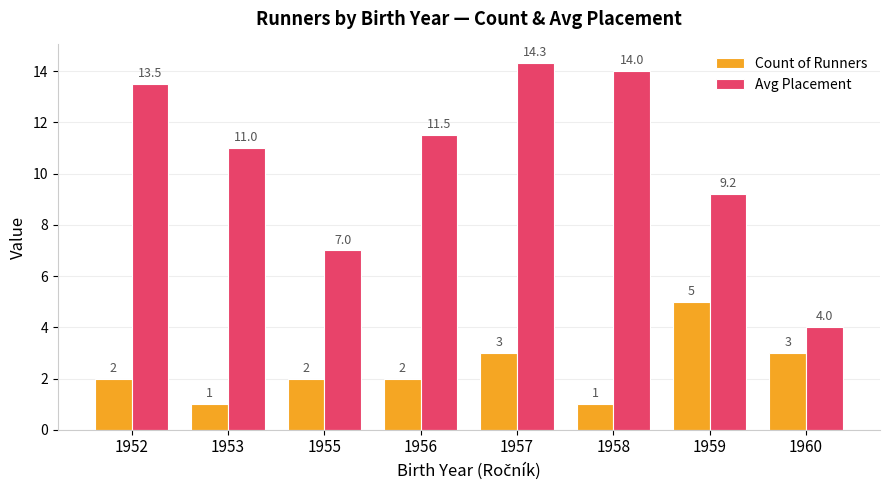

What is the value of the Avg Placement bar at the 5th from the left?

14.3